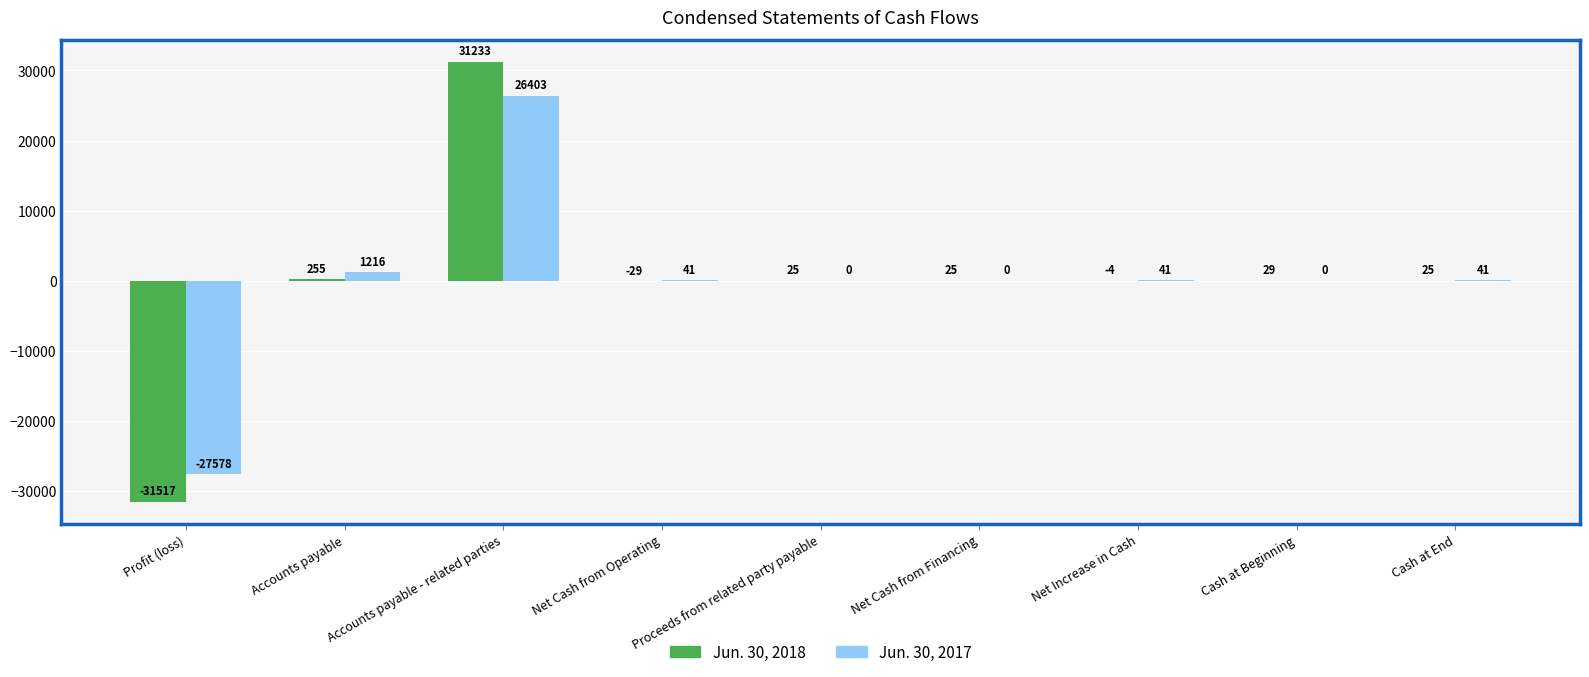

The Jun. 30, 2017 series shows 1216 at Accounts payable. True or false?

True